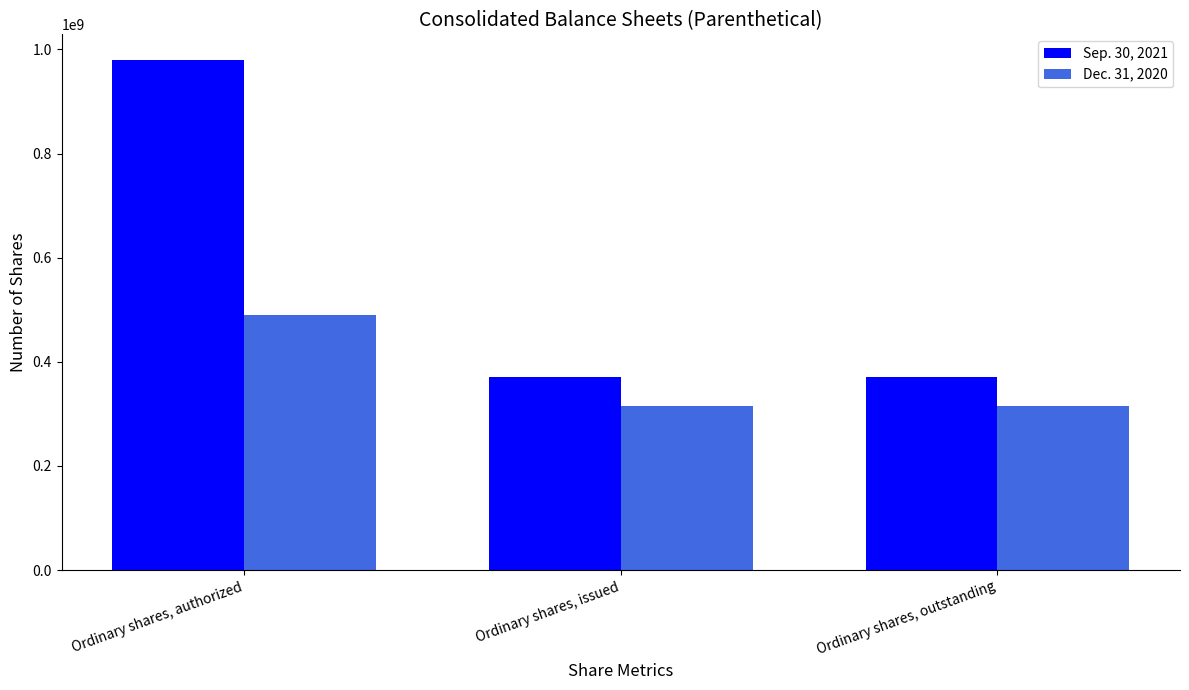

List the series in order of their overall mean, highest first.

Sep. 30, 2021, Dec. 31, 2020